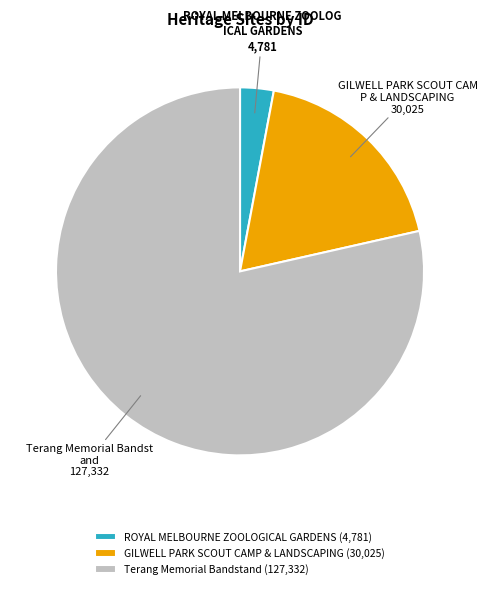

Rank the categories by value from highest to lowest.

Terang Memorial Bandstand, GILWELL PARK SCOUT CAMP & LANDSCAPING, ROYAL MELBOURNE ZOOLOGICAL GARDENS